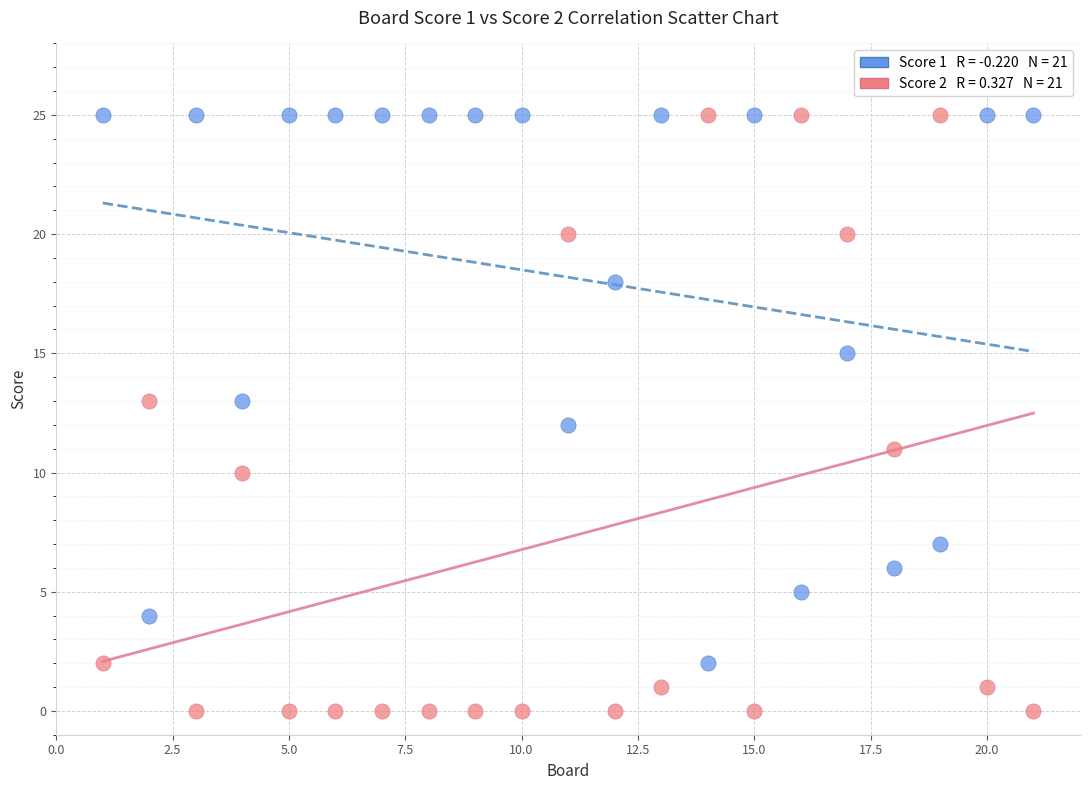

Across all data points, what is the range of Y values (max minus min)?

25